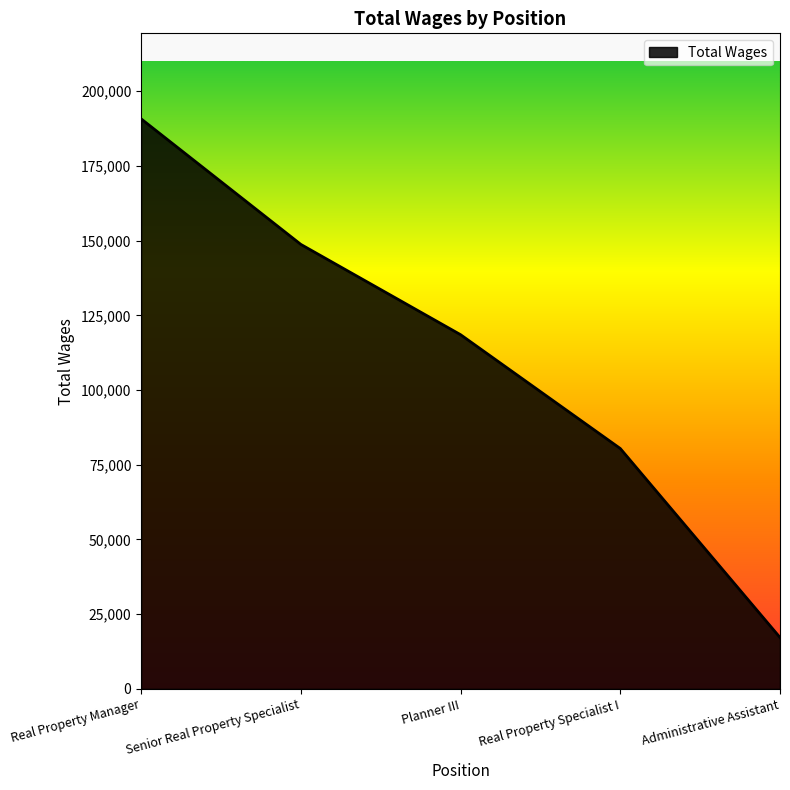

Between Senior Real Property Specialist and Administrative Assistant, which is larger?

Senior Real Property Specialist